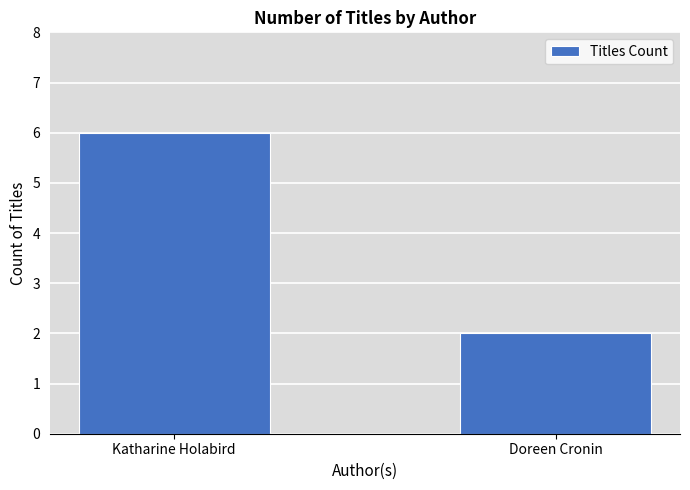

Which category has the highest value across all series?

Katharine Holabird